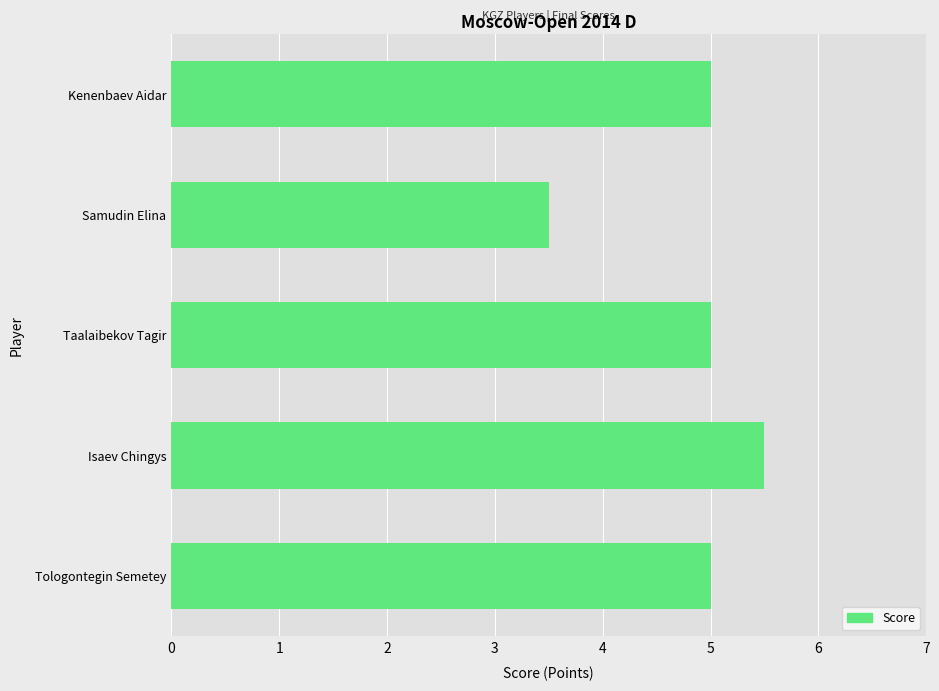

What value does the data have at Tologontegin Semetey?

5.0